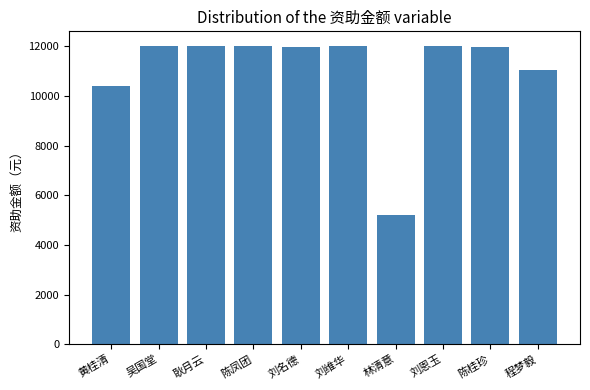

The chart shows a value of 12000.0 at 吴国堂. True or false?

True